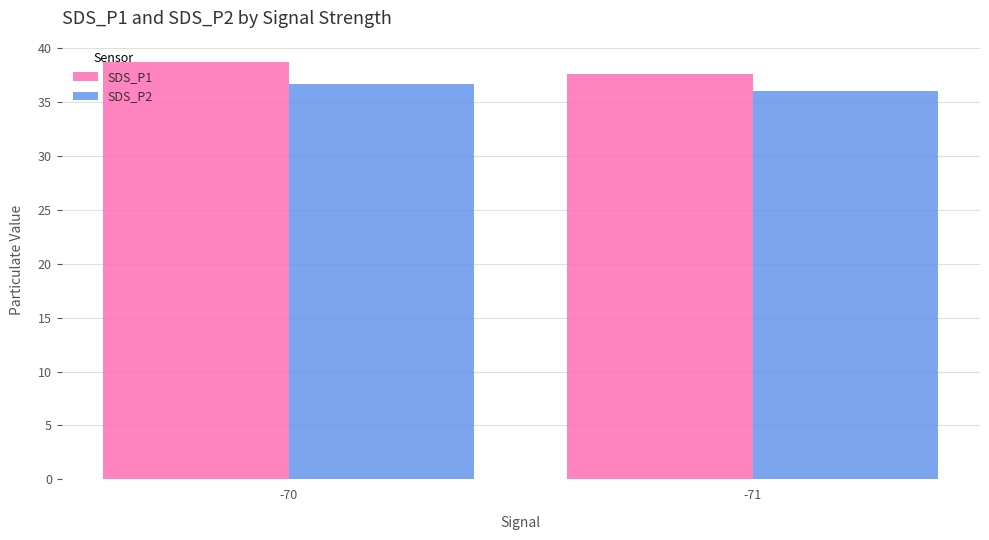

What is the total value across all series at -71?

73.6